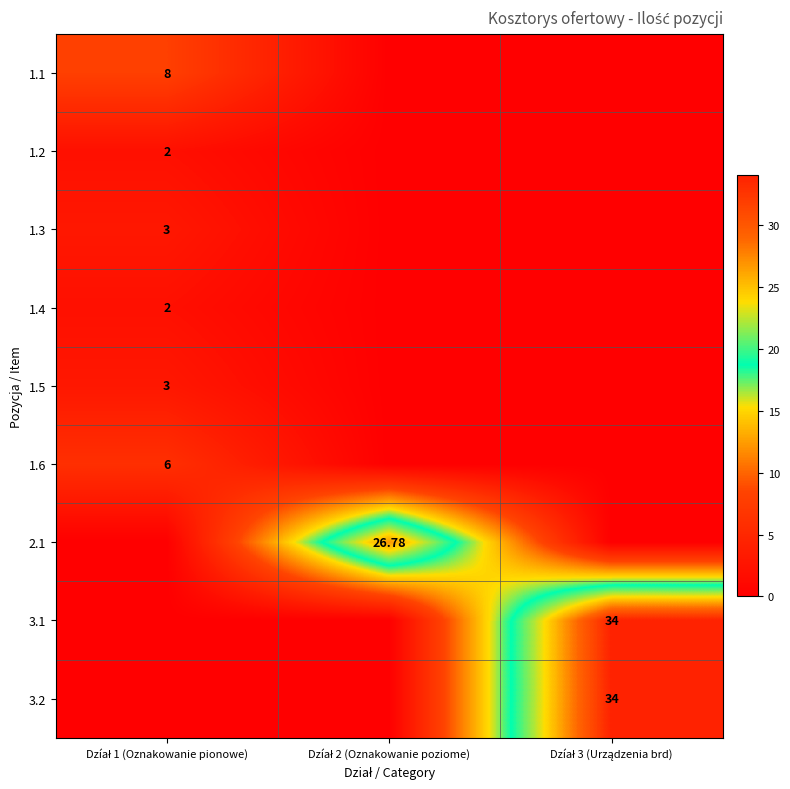

True or false: 2.1 has a value of 40.9 at Dzíał 2 (Oznakowanie poziome).

False